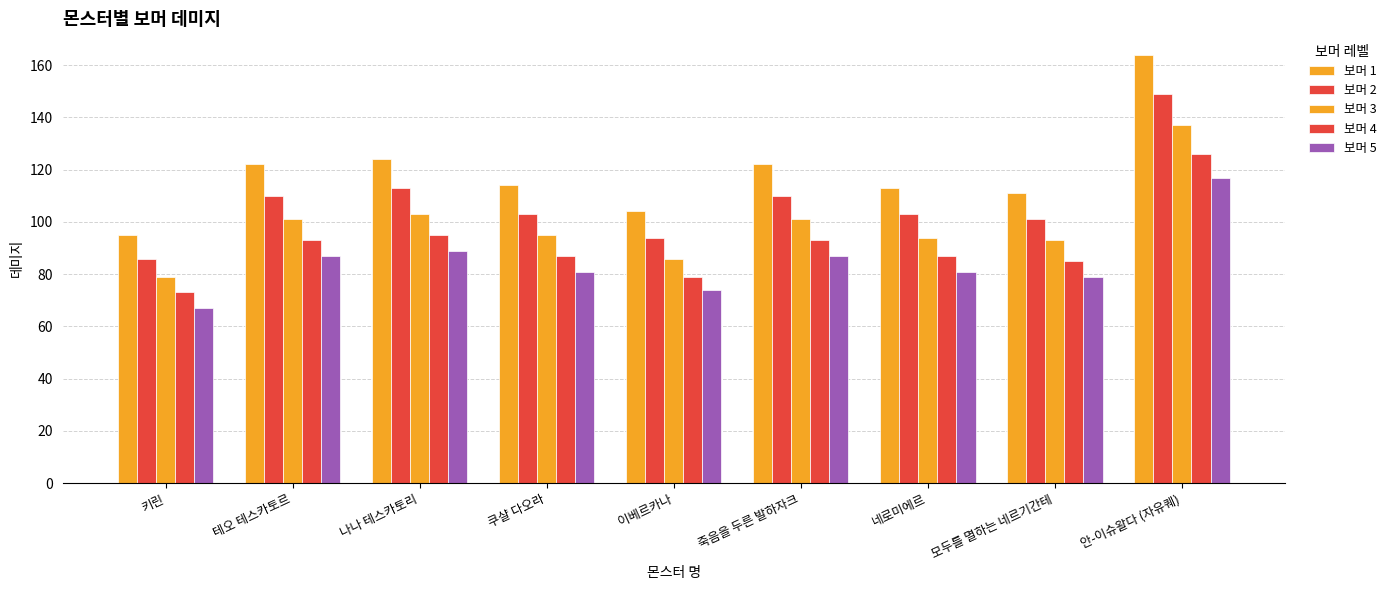

What is the label of the 8th bar from the right?

테오 테스카토르